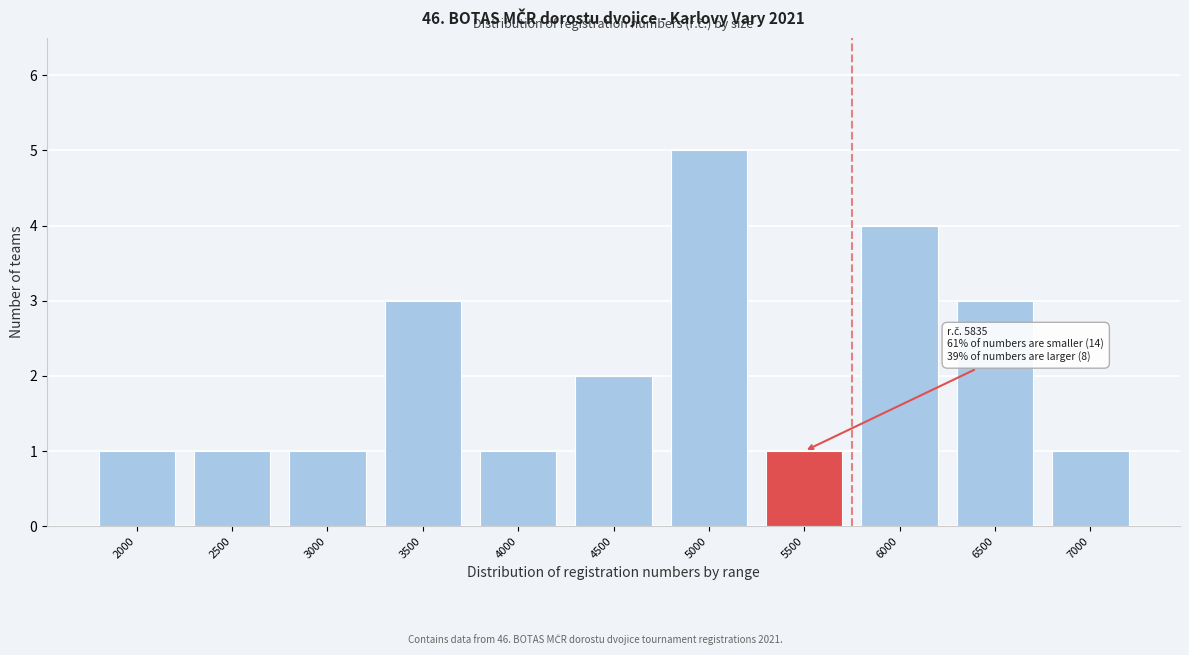

Reading left to right, what are all the values shown in this chart?

1	1	1	3	1	2	5	1	4	3	1